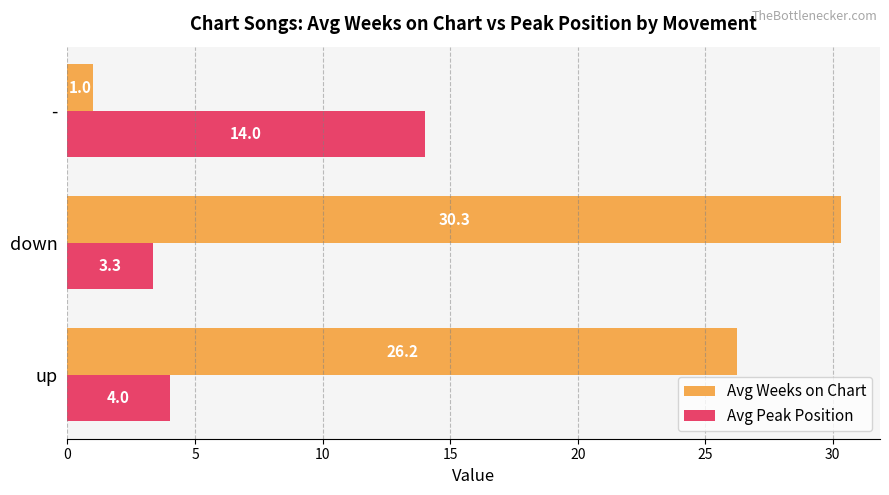

Count the number of data series in this chart.

2